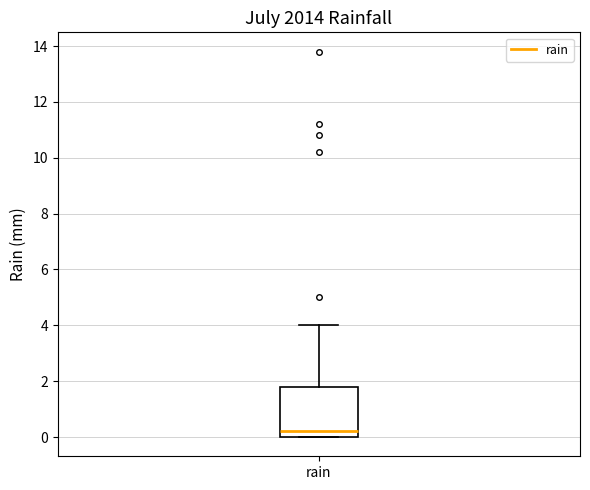

Read this box plot against the y-axis: the position of the median line, the range covered by the box, and the ends of both whiskers. The values are not printed on the chart, so give them approximately, as read against the axis.

median 0.2, box 0.0 to 1.8, whiskers 0.0 to 4.0